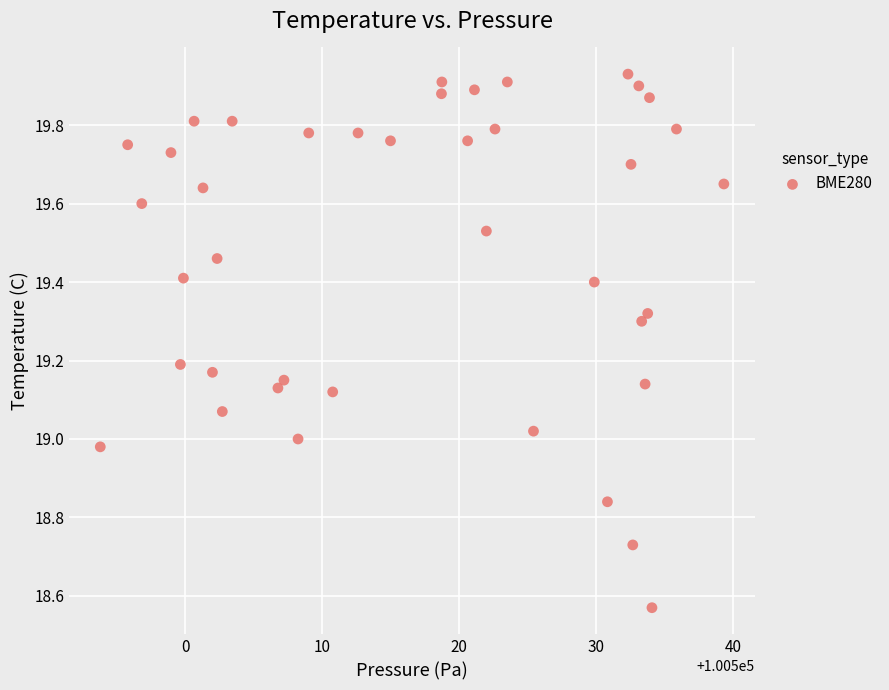

What is the range of Y values (max minus min)?

1.4